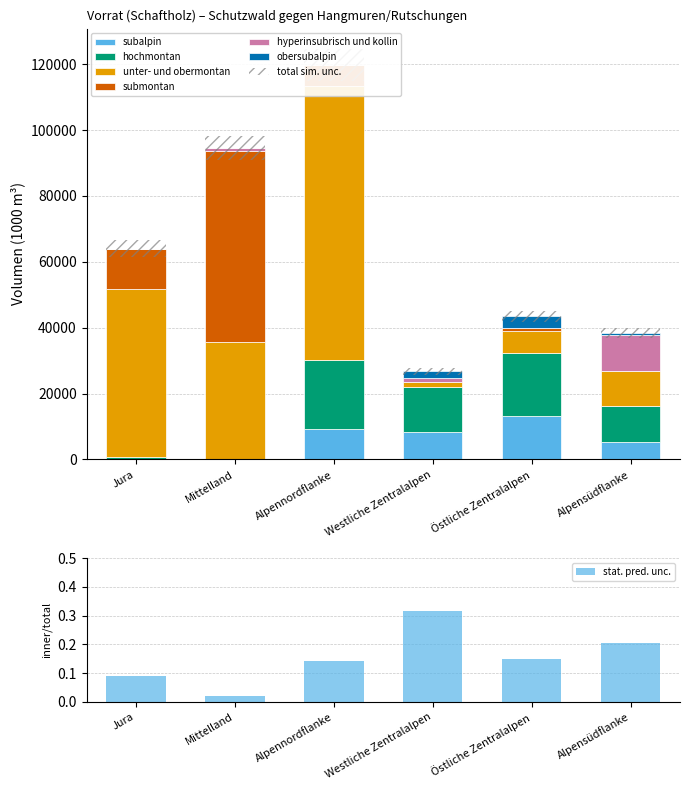

True or false: obersubalpin has a value of 1595 at Jura.

False